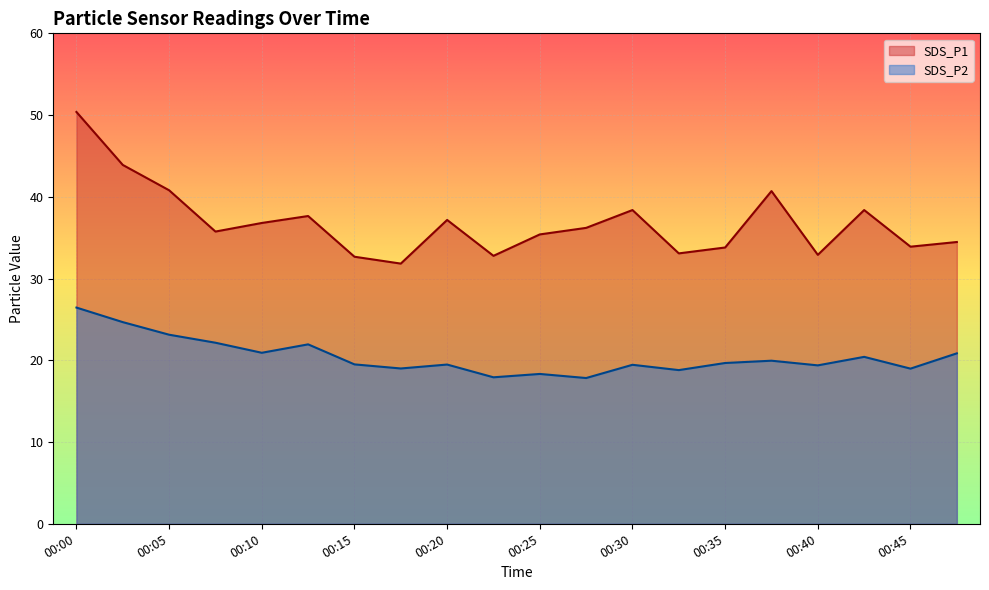

Is the value of SDS_P1 at 00:48 greater than the value of SDS_P2 at 00:48?

Yes